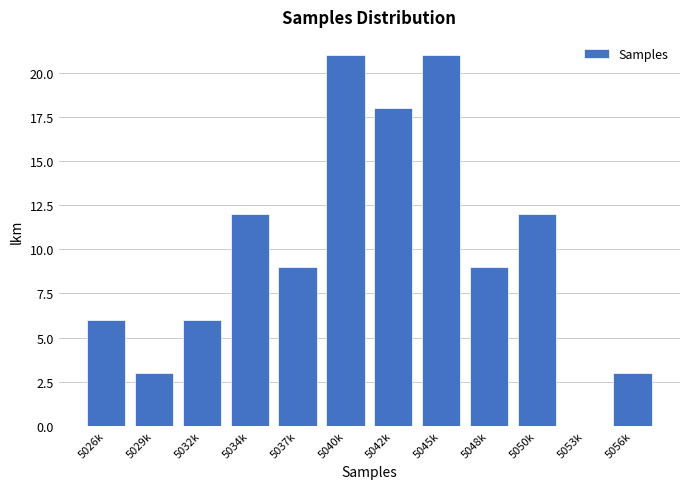

Reading left to right, what are all the values shown in this chart?

5026k=6	5029k=3	5032k=6	5034k=12	5037k=9	5040k=21	5042k=18	5045k=21	5048k=9	5050k=12	5053k=0	5056k=3